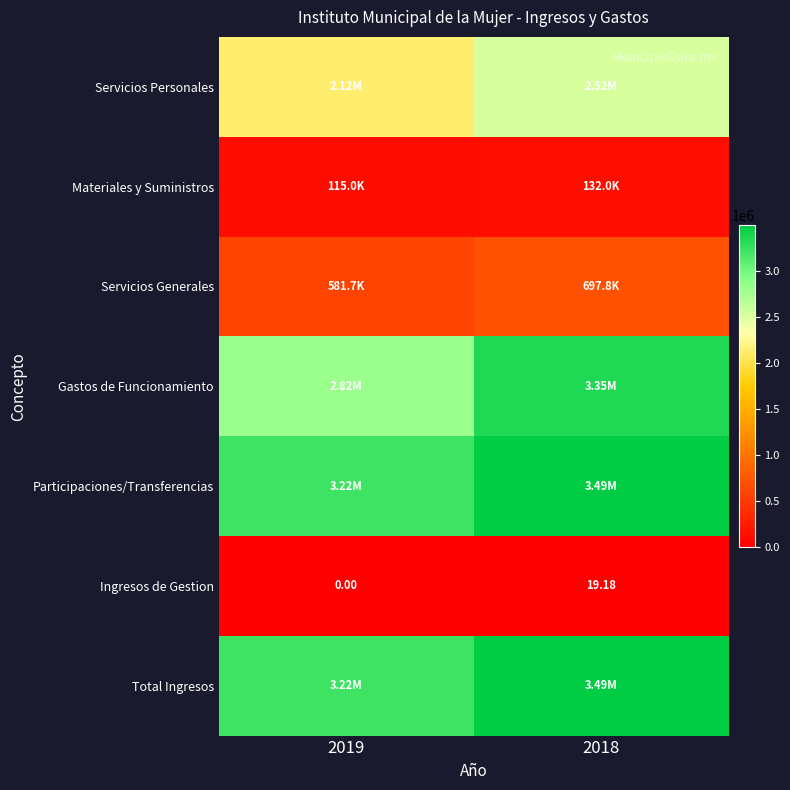

Rank the series by their maximum value, from lowest to highest.

Ingresos de Gestion, Materiales y Suministros, Servicios Generales, Servicios Personales, Gastos de Funcionamiento, Participaciones/Transferencias, Total Ingresos